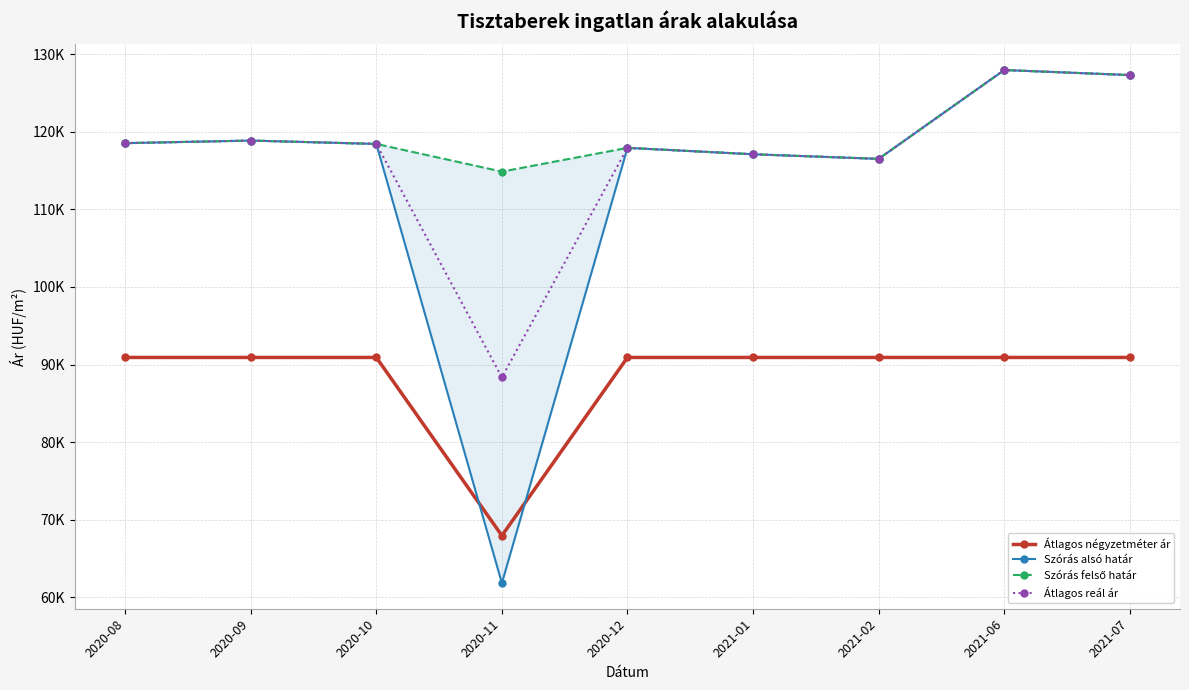

True or false: Szórás felső határ and Szórás alsó határ cross at least once.

False